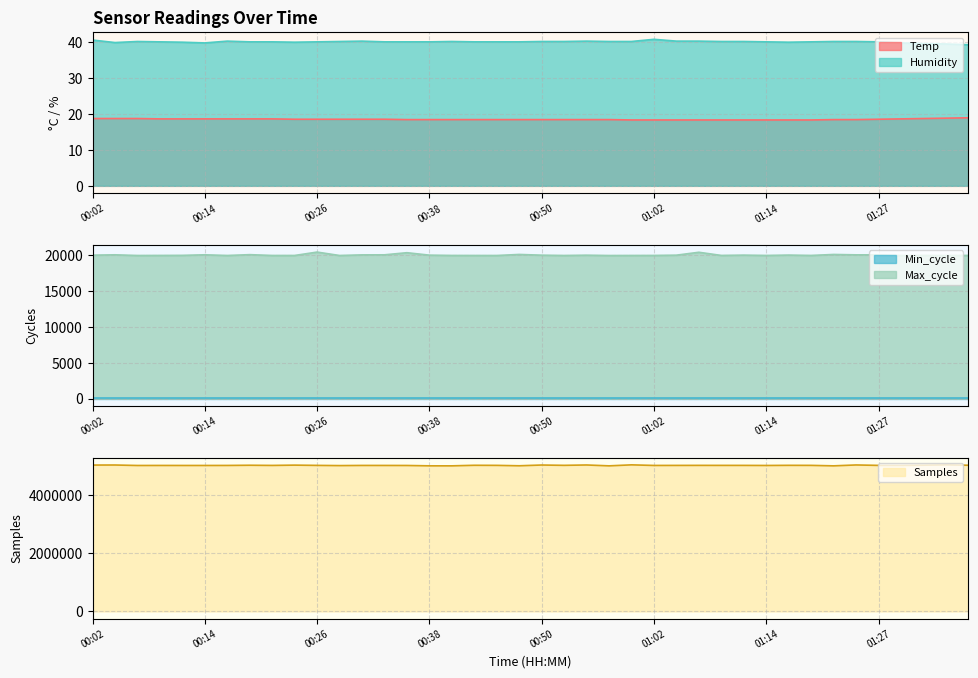

What is the value of the Max_cycle point at the 9th from the left?

19917.0